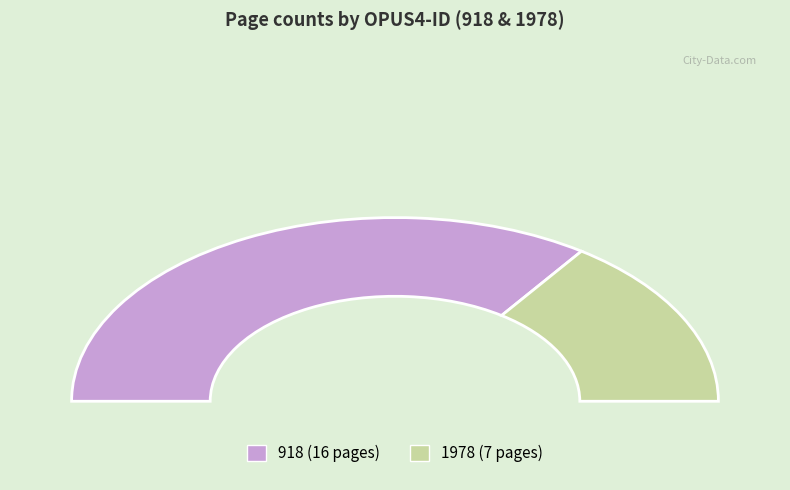

Combined, do 918 and 1978 account for over 50%?

Yes